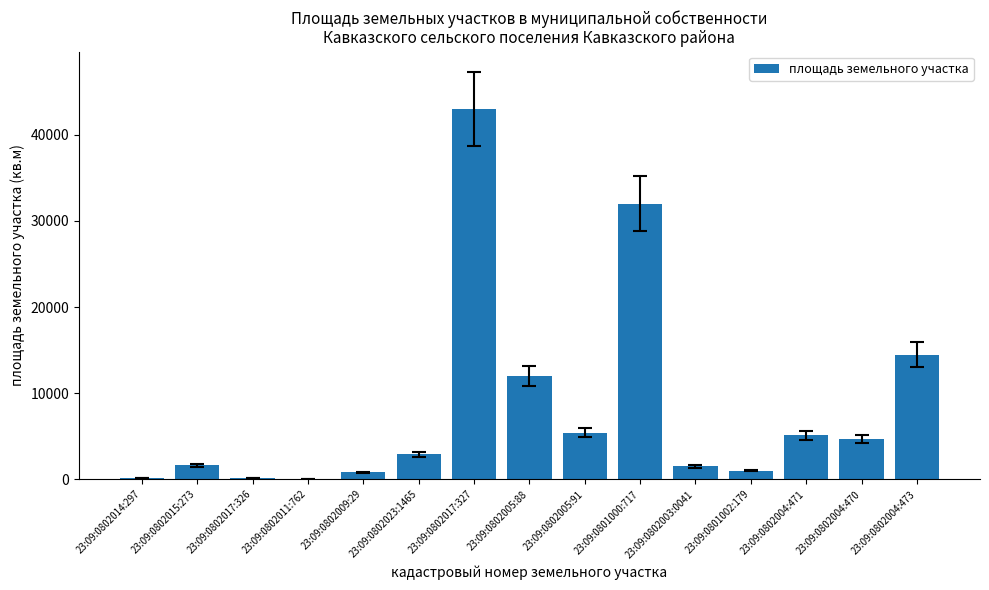

How many series are shown in this chart?

1